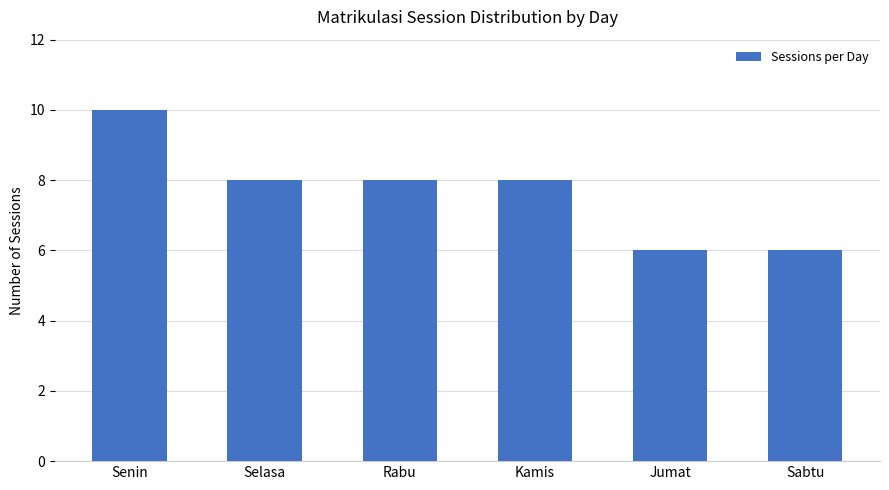

What is the difference between the second highest and minimum values?

2